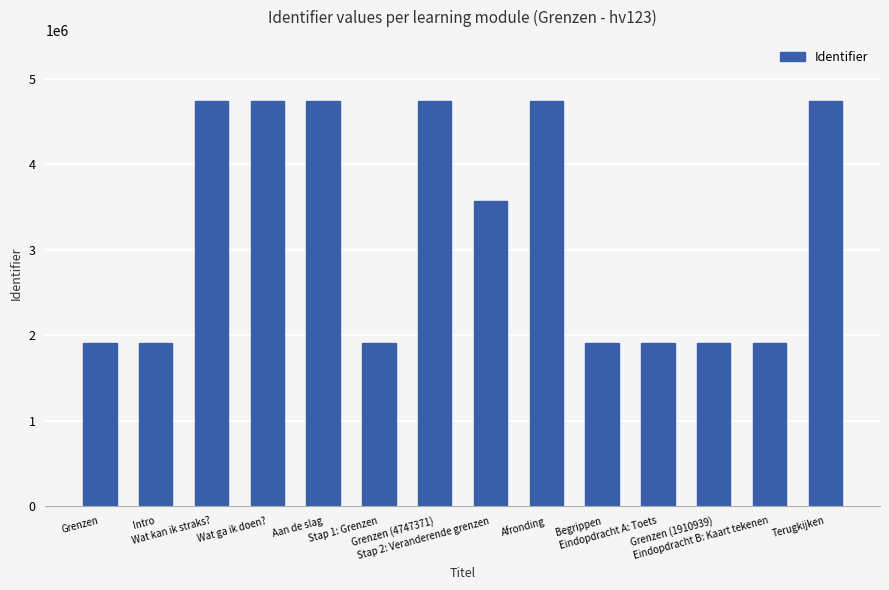

What is the change in value from Grenzen to Stap 2: Veranderende grenzen?

+1656678